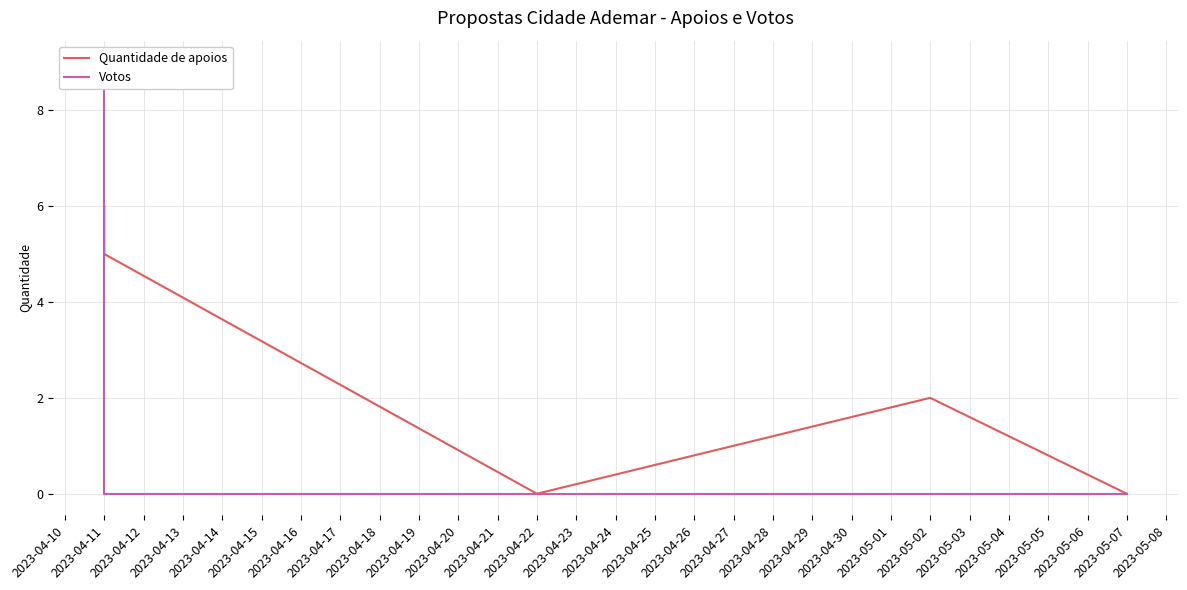

The value of Votos at 2023-04-11 is 13. True or false?

False